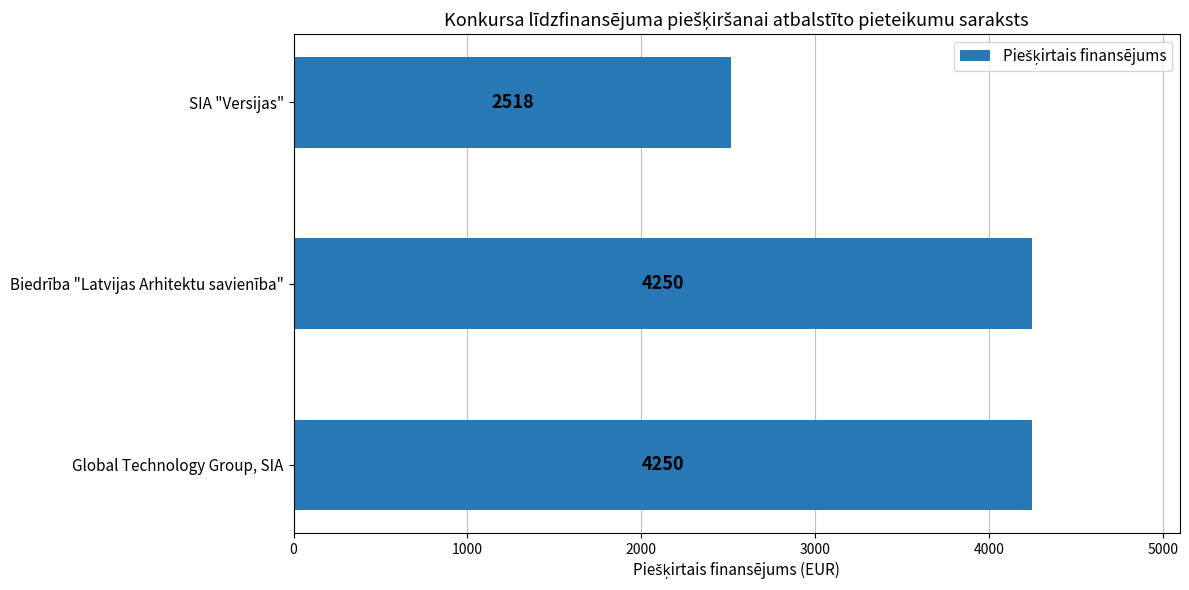

Are the bars grouped side by side (vs. stacked)?

No